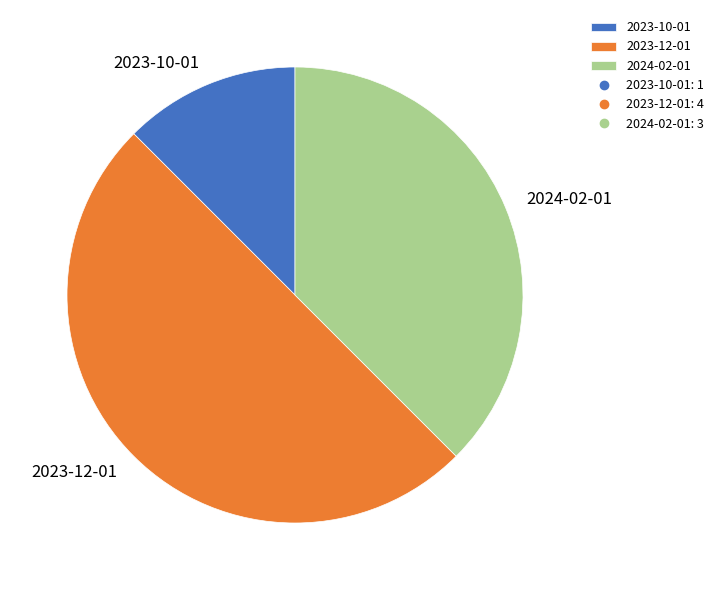

Which slice is the largest?

2023-12-01